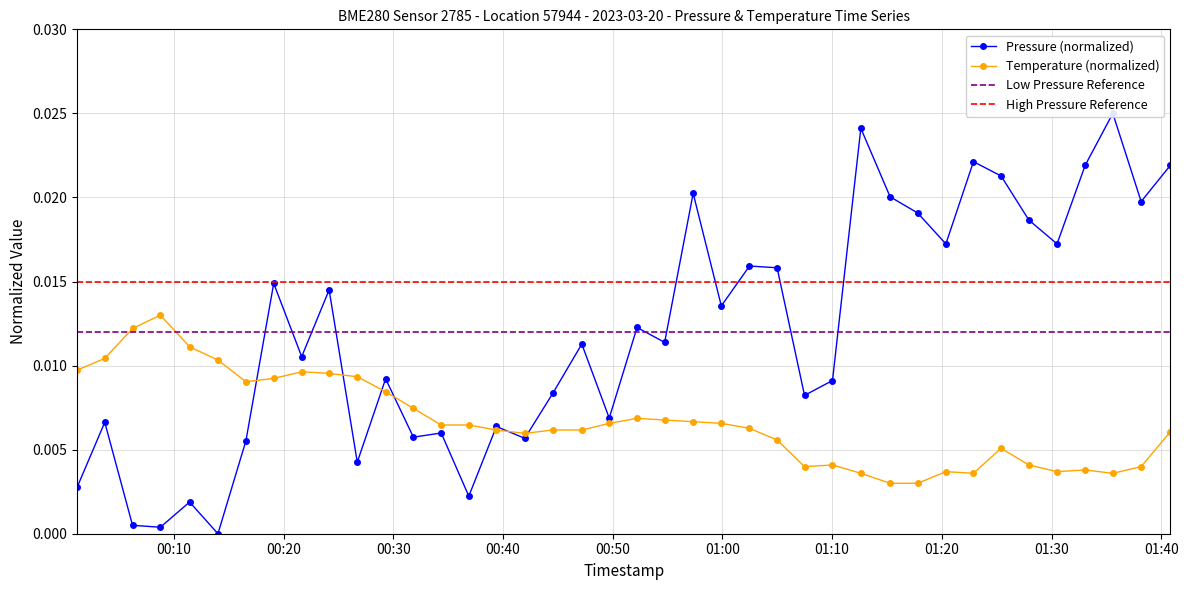

After their last crossing, which series has the higher values: temperature or pressure?

pressure